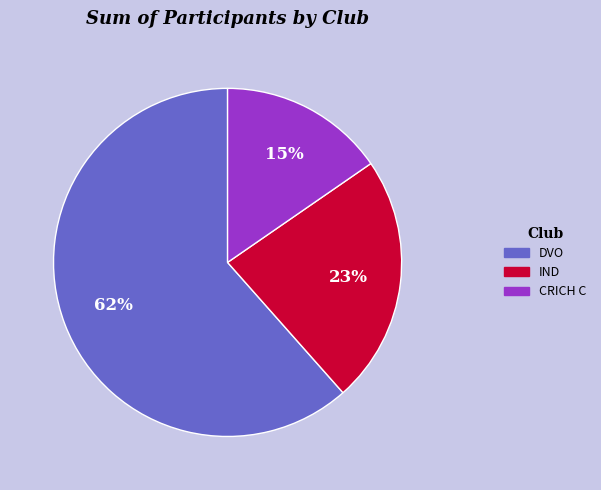

Is it true that DVO is 62% of the pie?

True